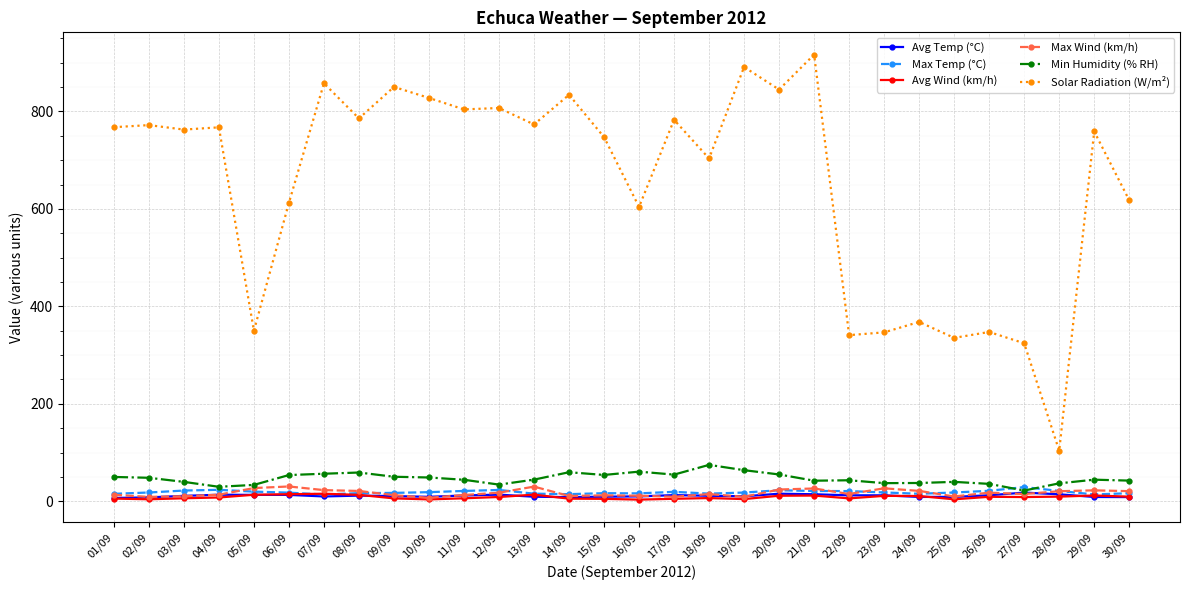

True or false: Max Temp (°C) and Solar Radiation (W/m²) cross at least once.

False